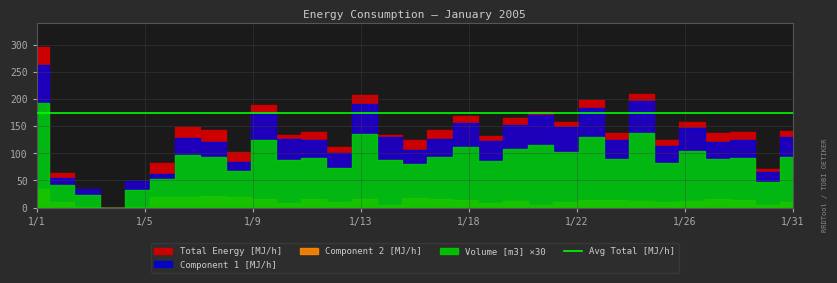

Does the chart display data point markers on the line(s)?

No